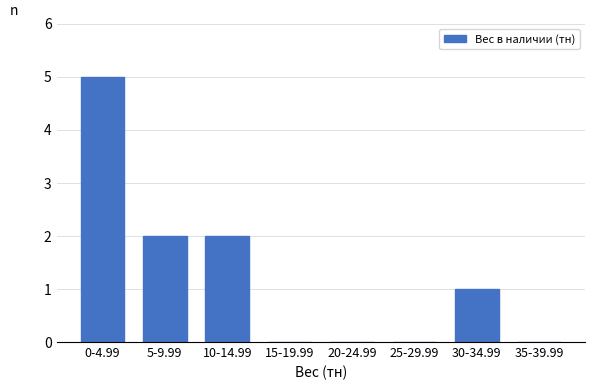

Reading right to left, extract all data points from this chart.

35-39.99=0	30-34.99=1	25-29.99=0	20-24.99=0	15-19.99=0	10-14.99=2	5-9.99=2	0-4.99=5